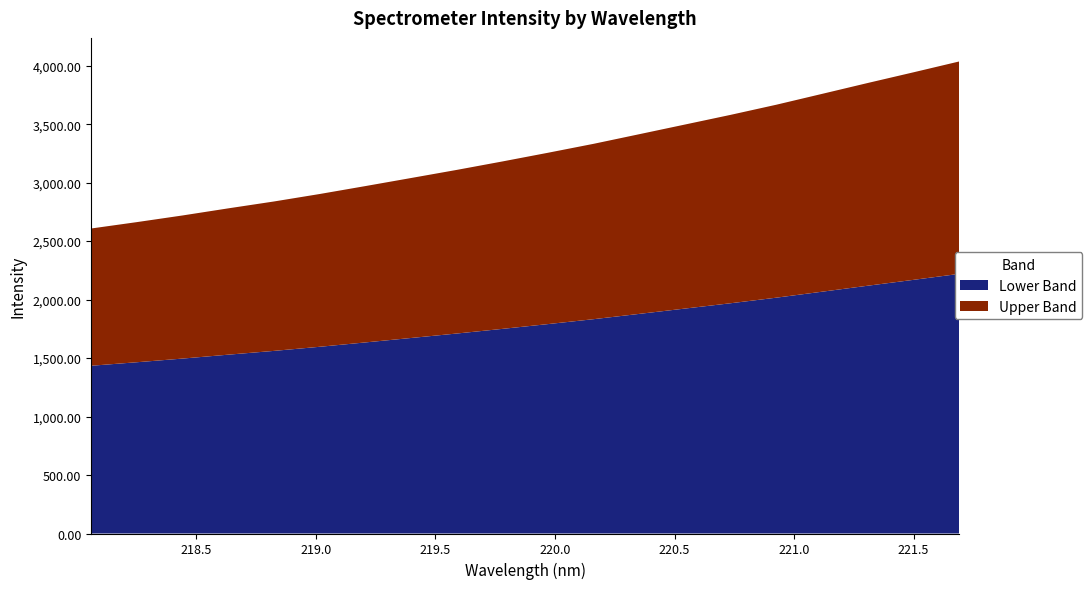

Reading left to right, list all the values displayed in this chart.

2608.1	2662.6	2719.6	2780.3	2839.1	2902.9	2970.7	3039.8	3109.1	3181.4	3255.9	3332.5	3414.7	3497.4	3580.2	3666.7	3759.3	3852.3	3943.5	4036.1